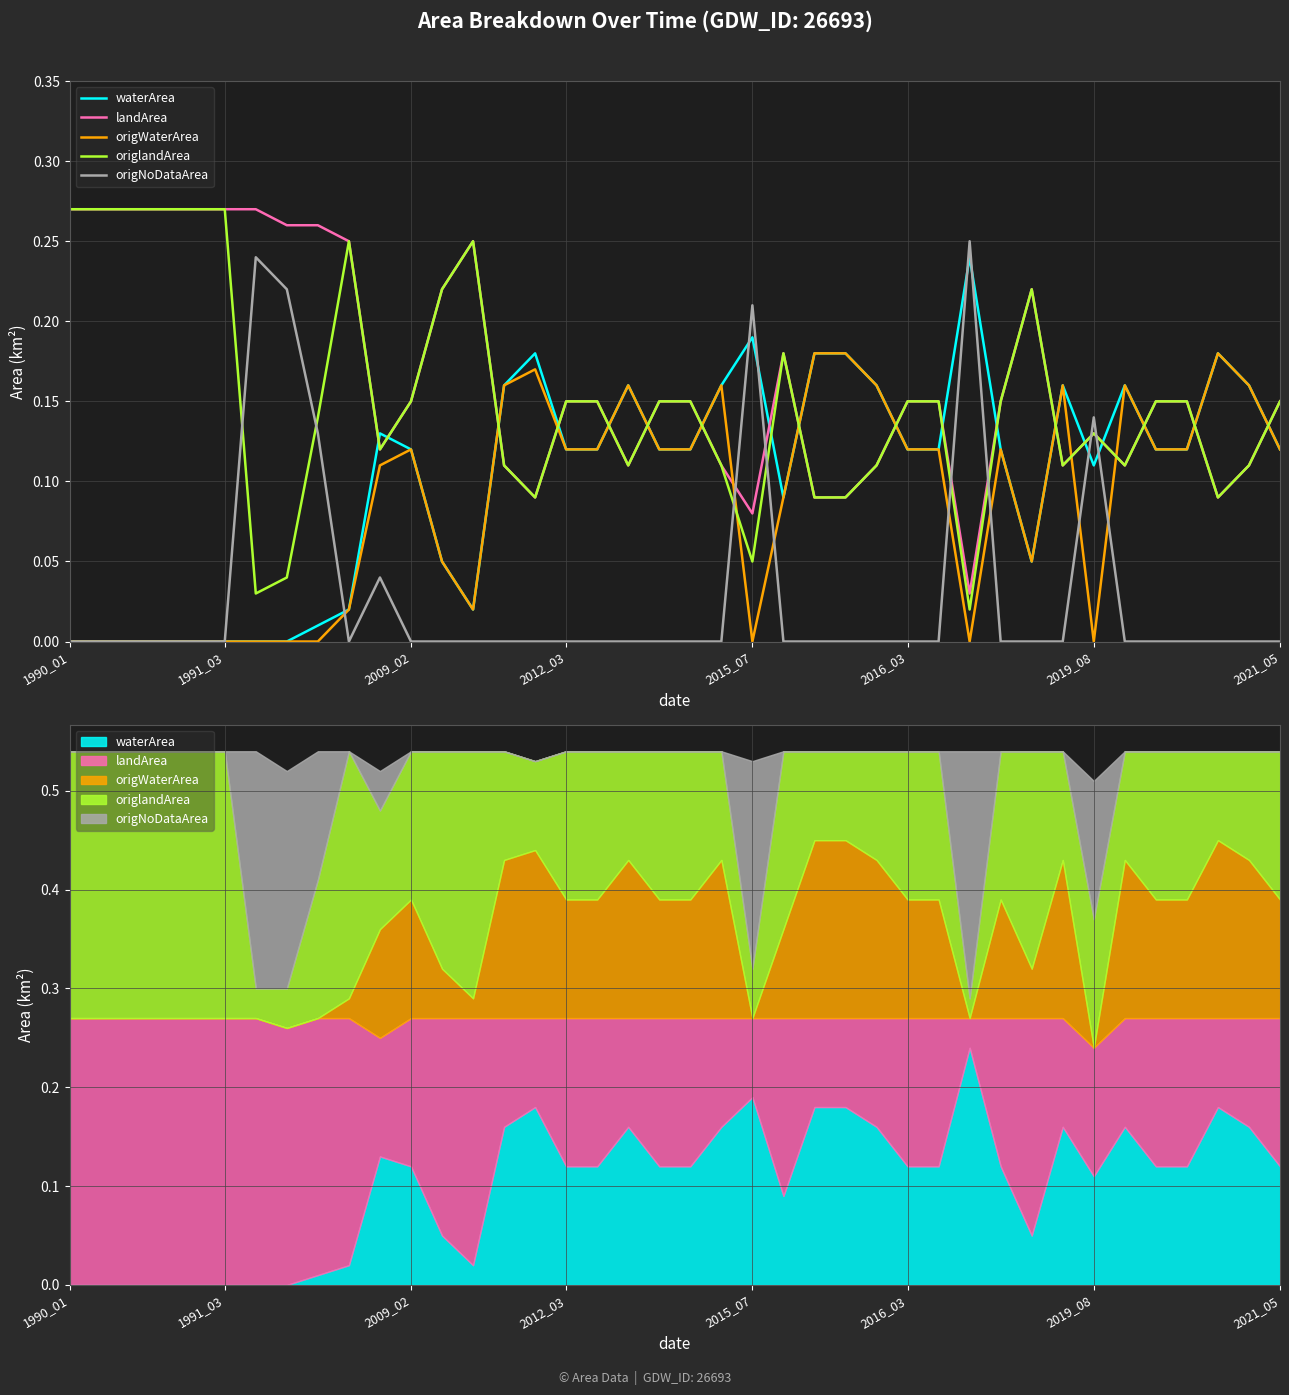

Reading right to left, extract all data points from this chart.

waterArea: 0.1	0.2	0.2	0.1	0.1	0.2	0.1	0.2	0.1	0.1	0.2	0.1	0.1	0.2	0.2	0.2	0.1	0.2	0.2	0.1	0.1	0.2	0.1	0.1	0.2	0.2	0.0	0.1	0.1	0.1	0.0	0.0	0.0	0.0	0.0	0.0	0.0	0.0	0.0	0.0
landArea: 0.1	0.1	0.1	0.1	0.1	0.1	0.1	0.1	0.2	0.1	0.0	0.1	0.1	0.1	0.1	0.1	0.2	0.1	0.1	0.1	0.1	0.1	0.1	0.1	0.1	0.1	0.2	0.2	0.1	0.1	0.2	0.3	0.3	0.3	0.3	0.3	0.3	0.3	0.3	0.3
origWaterArea: 0.1	0.2	0.2	0.1	0.1	0.2	0.0	0.2	0.1	0.1	0.0	0.1	0.1	0.2	0.2	0.2	0.1	0.0	0.2	0.1	0.1	0.2	0.1	0.1	0.2	0.2	0.0	0.1	0.1	0.1	0.0	0.0	0.0	0.0	0.0	0.0	0.0	0.0	0.0	0.0
origlandArea: 0.1	0.1	0.1	0.1	0.1	0.1	0.1	0.1	0.2	0.1	0.0	0.1	0.1	0.1	0.1	0.1	0.2	0.1	0.1	0.1	0.1	0.1	0.1	0.1	0.1	0.1	0.2	0.2	0.1	0.1	0.2	0.1	0.0	0.0	0.3	0.3	0.3	0.3	0.3	0.3
origNoDataArea: 0.0	0.0	0.0	0.0	0.0	0.0	0.1	0.0	0.0	0.0	0.2	0.0	0.0	0.0	0.0	0.0	0.0	0.2	0.0	0.0	0.0	0.0	0.0	0.0	0.0	0.0	0.0	0.0	0.0	0.0	0.0	0.1	0.2	0.2	0.0	0.0	0.0	0.0	0.0	0.0